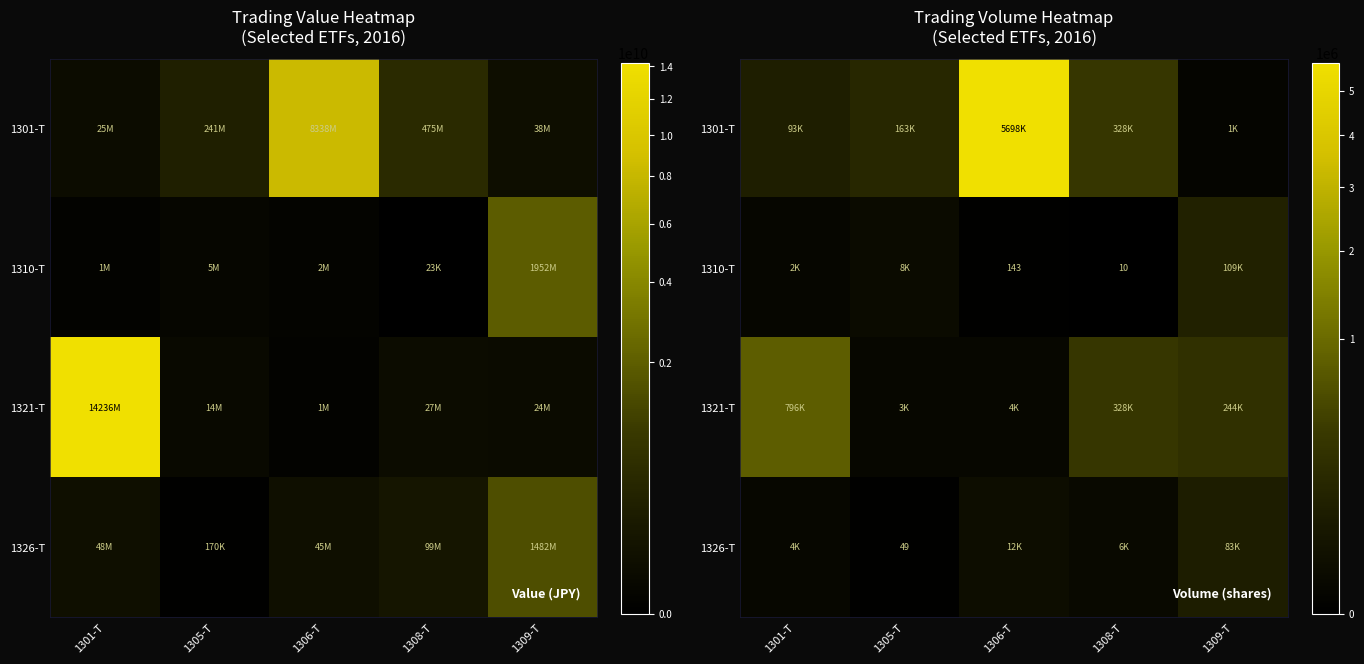

Which category has the highest value across all series?

1306-T